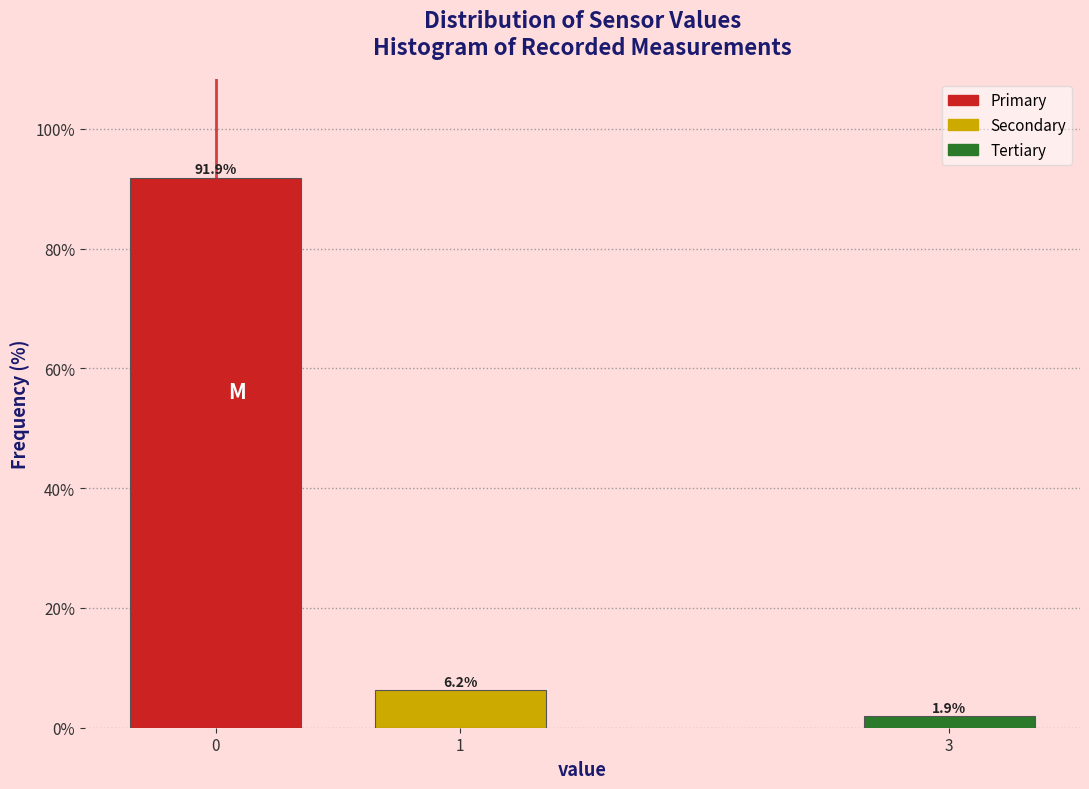

What is the value of the 1st bar from the left?

91.9